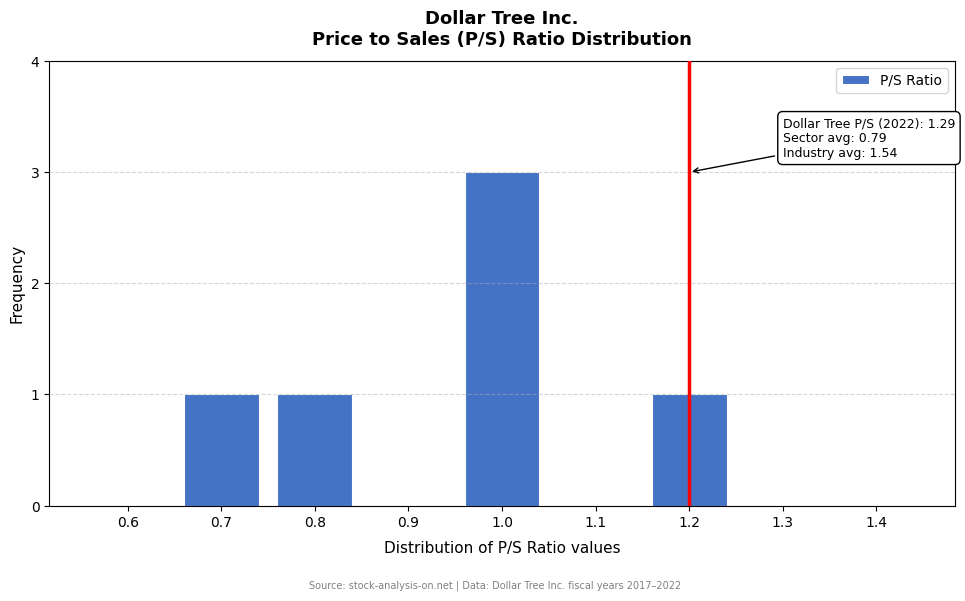

Reading left to right, list all the values displayed in this chart.

0.6=0	0.7=1	0.8=1	0.9=0	1.0=3	1.1=0	1.2=1	1.3=0	1.4=0